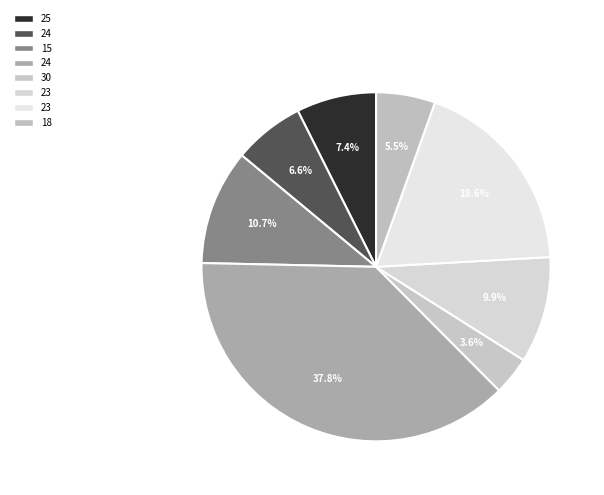

How many segments does this pie chart have?

8